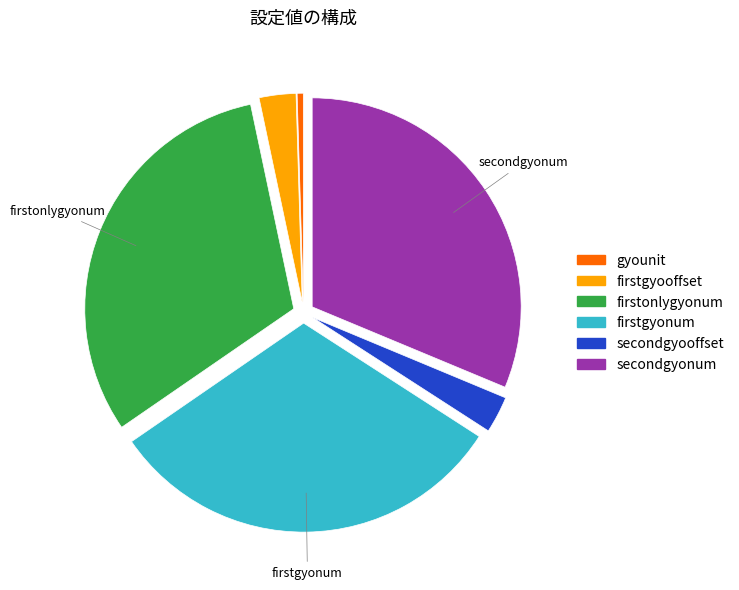

Does any single category account for the majority?

No